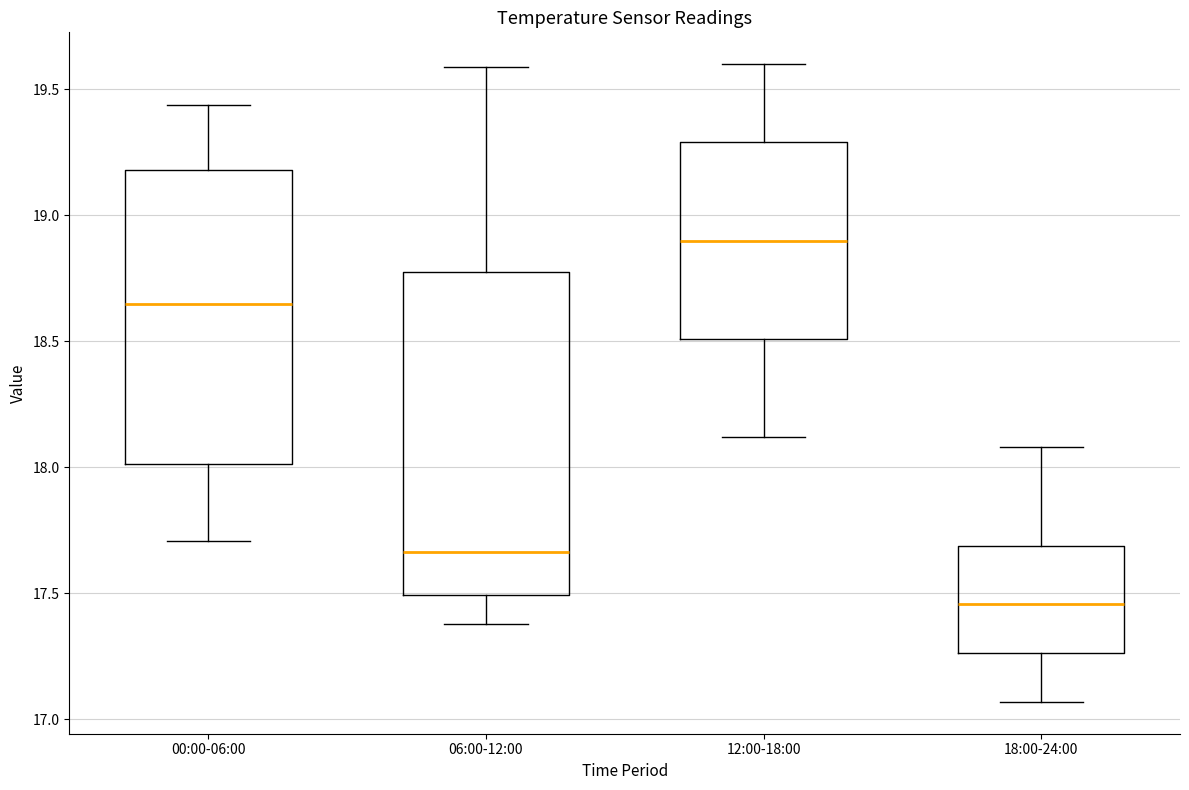

Where does the upper whisker of the box for 00:00-06:00 end on the y-axis? The values are not printed on the chart, so give them approximately, as read against the axis.

19.45